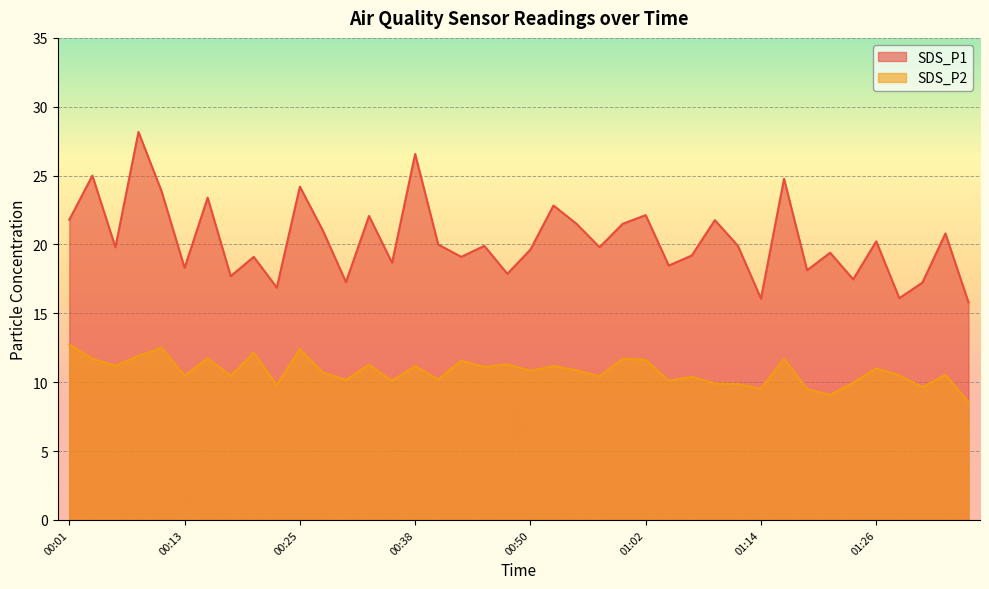

How many series are shown in this chart?

2